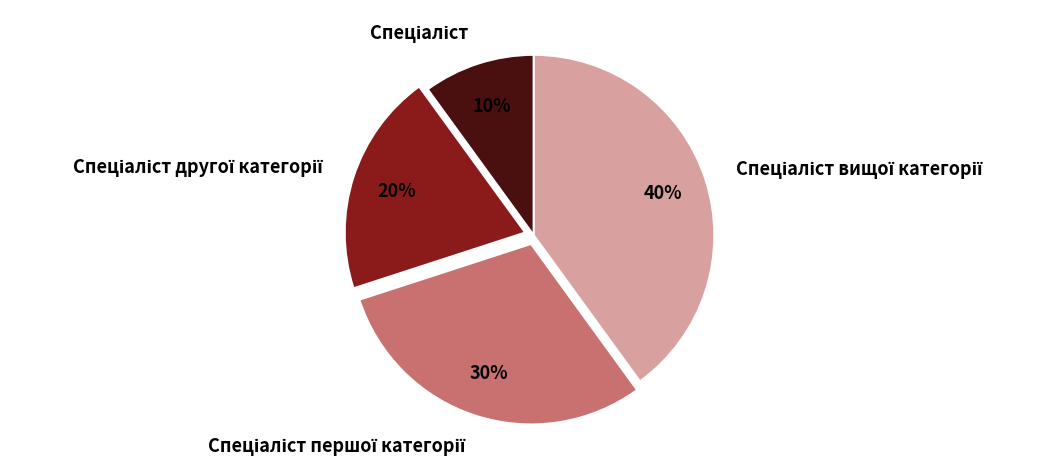

To the nearest percent, what is the difference between the largest and smallest slice percentages?

30%